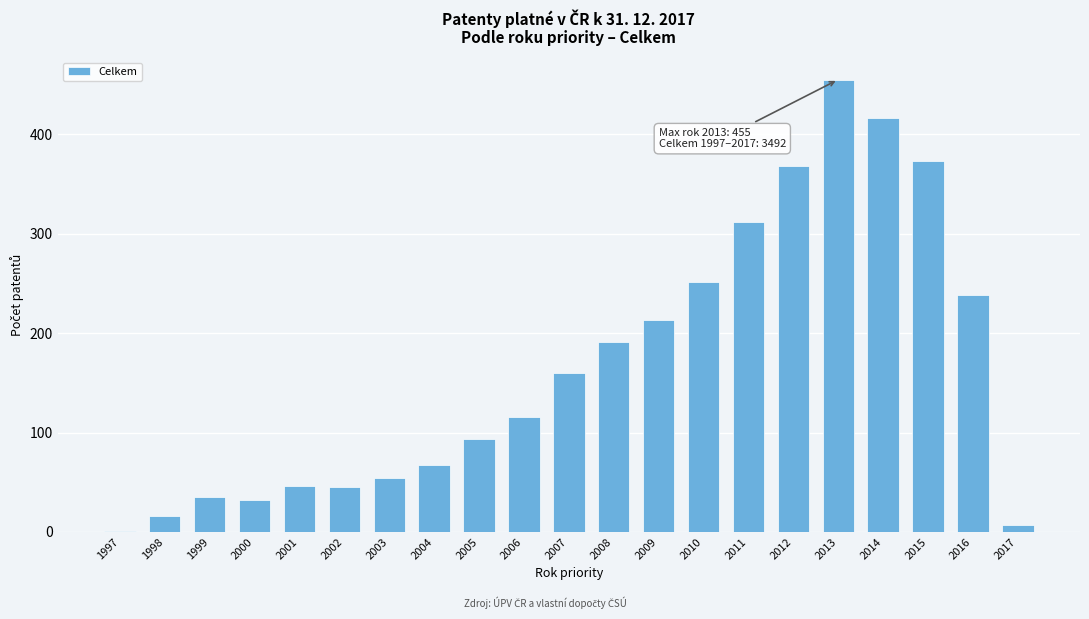

True or false: the data shows 51.8 at 2000.

False